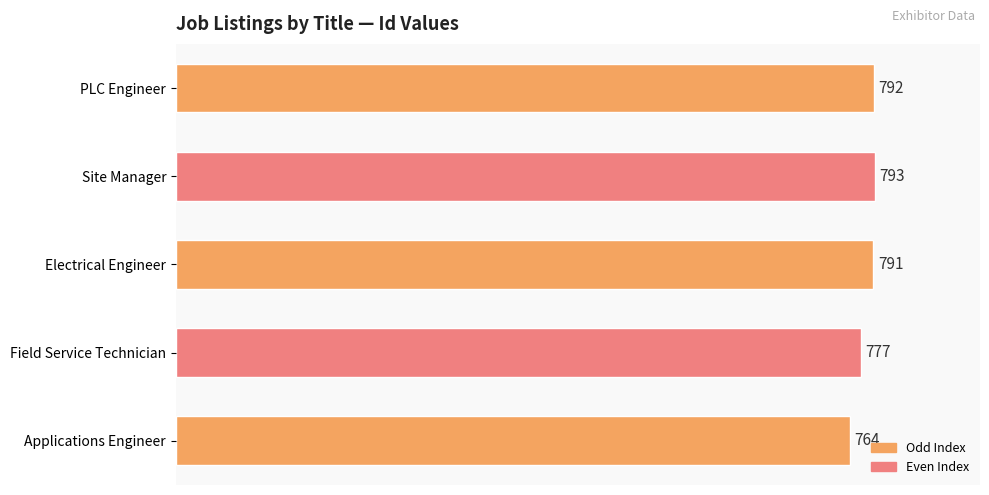

How many bars are there in total?

5